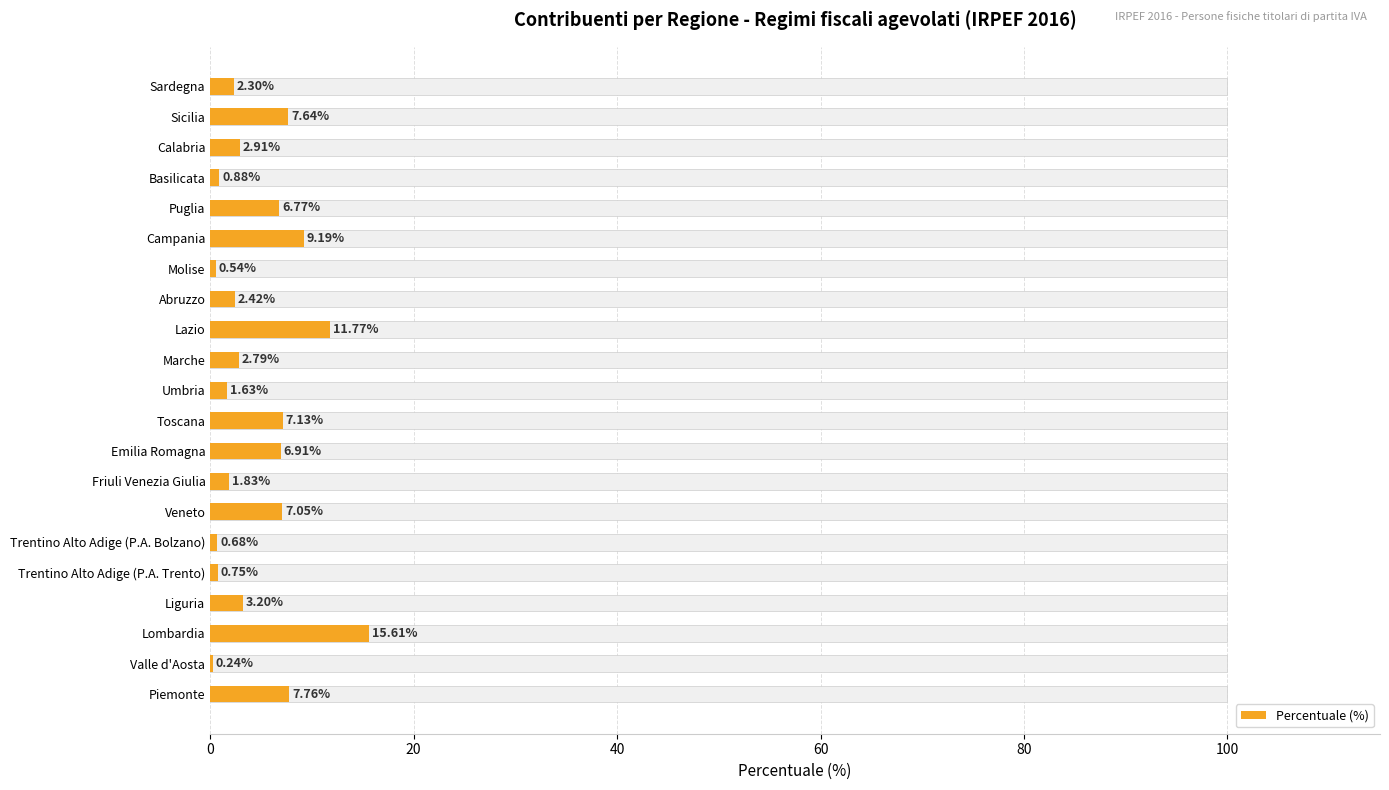

How many data points are less than 2?

7